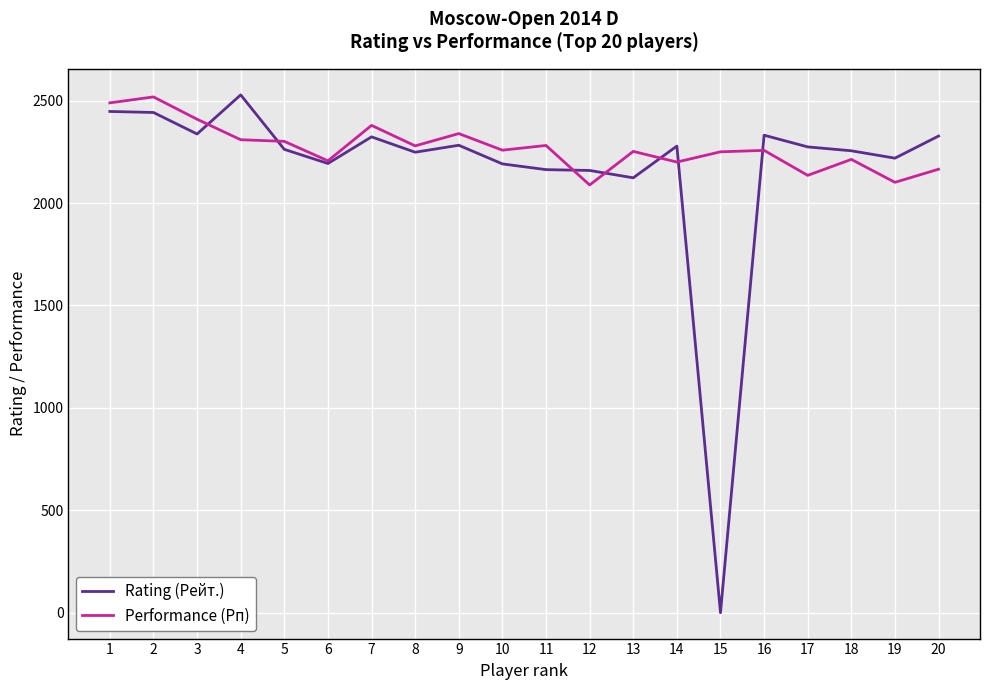

Which series ends up on top after the final intersection of Rating (Рейт.) and Performance (Рп)?

Rating (Рейт.)